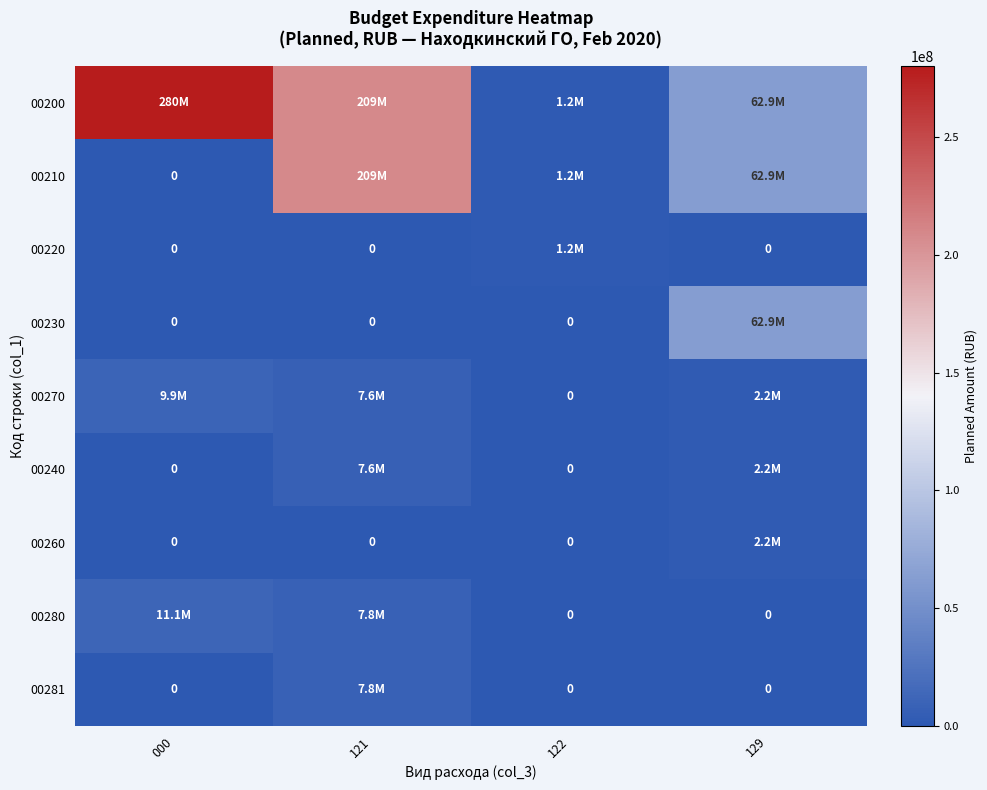

Is the value of 00220 at 122 greater than the value of 00281 at 000?

Yes